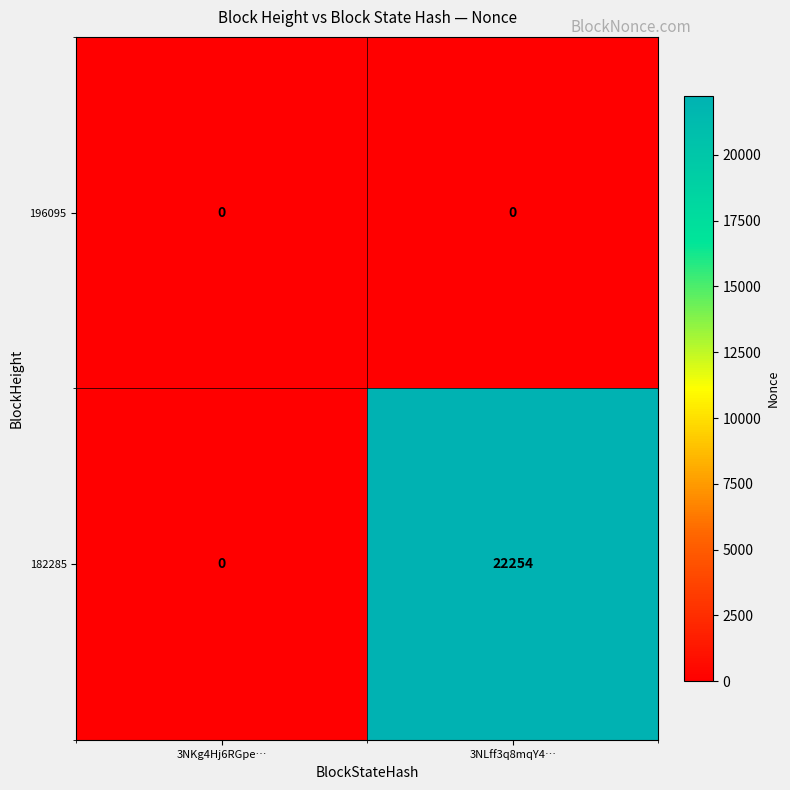

Reading left to right, list all the values displayed in this chart.

196095: 3NKg4Hj6RGpe…=0	3NLff3q8mqY4…=0
182285: 3NKg4Hj6RGpe…=0	3NLff3q8mqY4…=22254